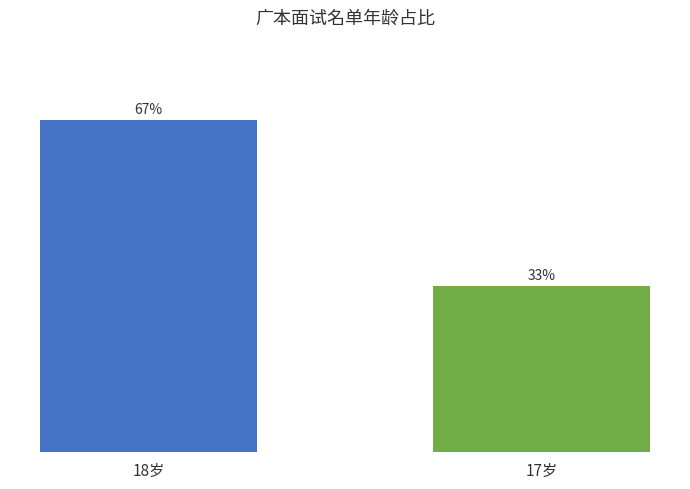

Are the bars grouped side by side (vs. stacked)?

No